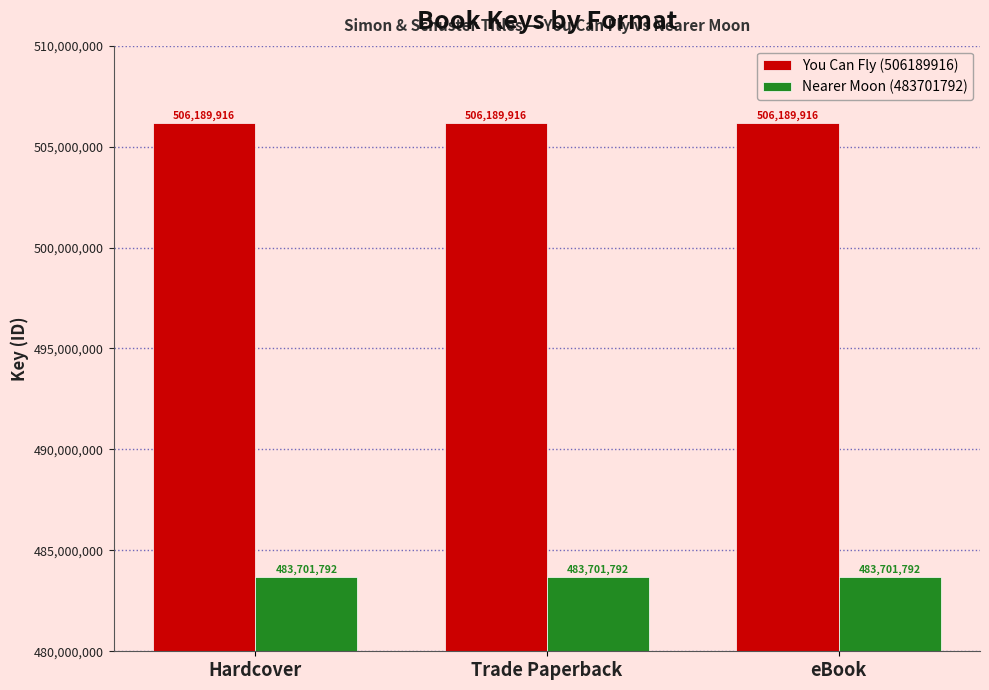

What is the approximate value of Nearer Moon (483701792) at eBook?

483701792